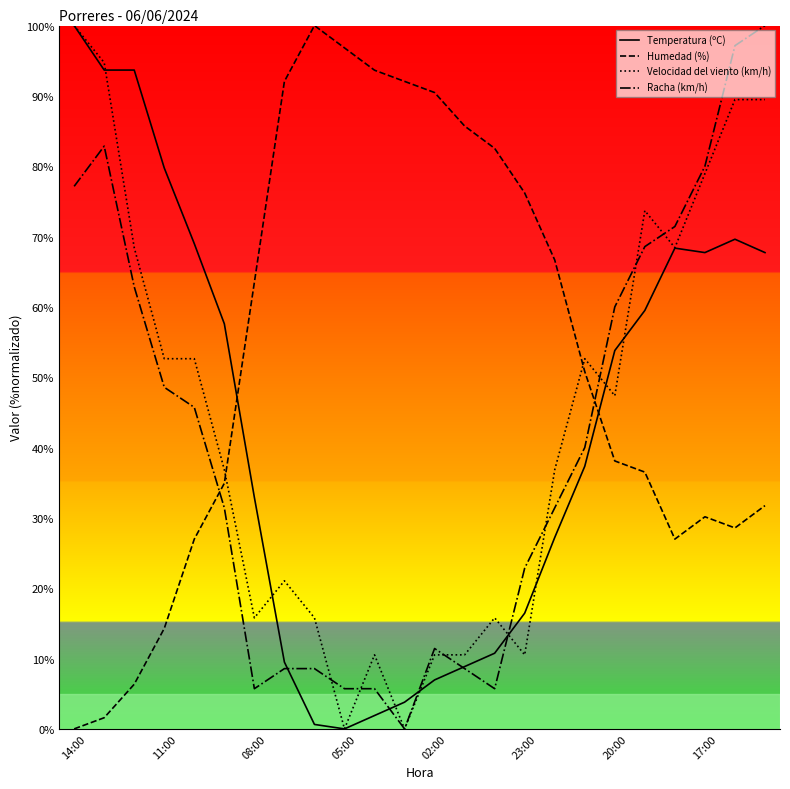

True or false: Humedad (%) and Temperatura (ºC) intersect in this chart.

True